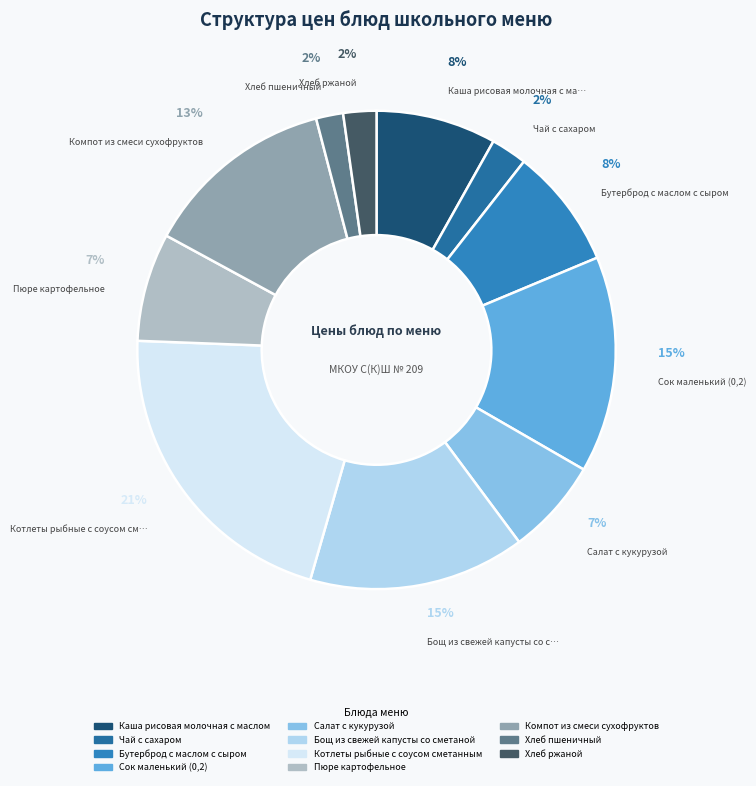

To the nearest percent, what percentage of the pie is Бутерброд с маслом с сыром?

8%